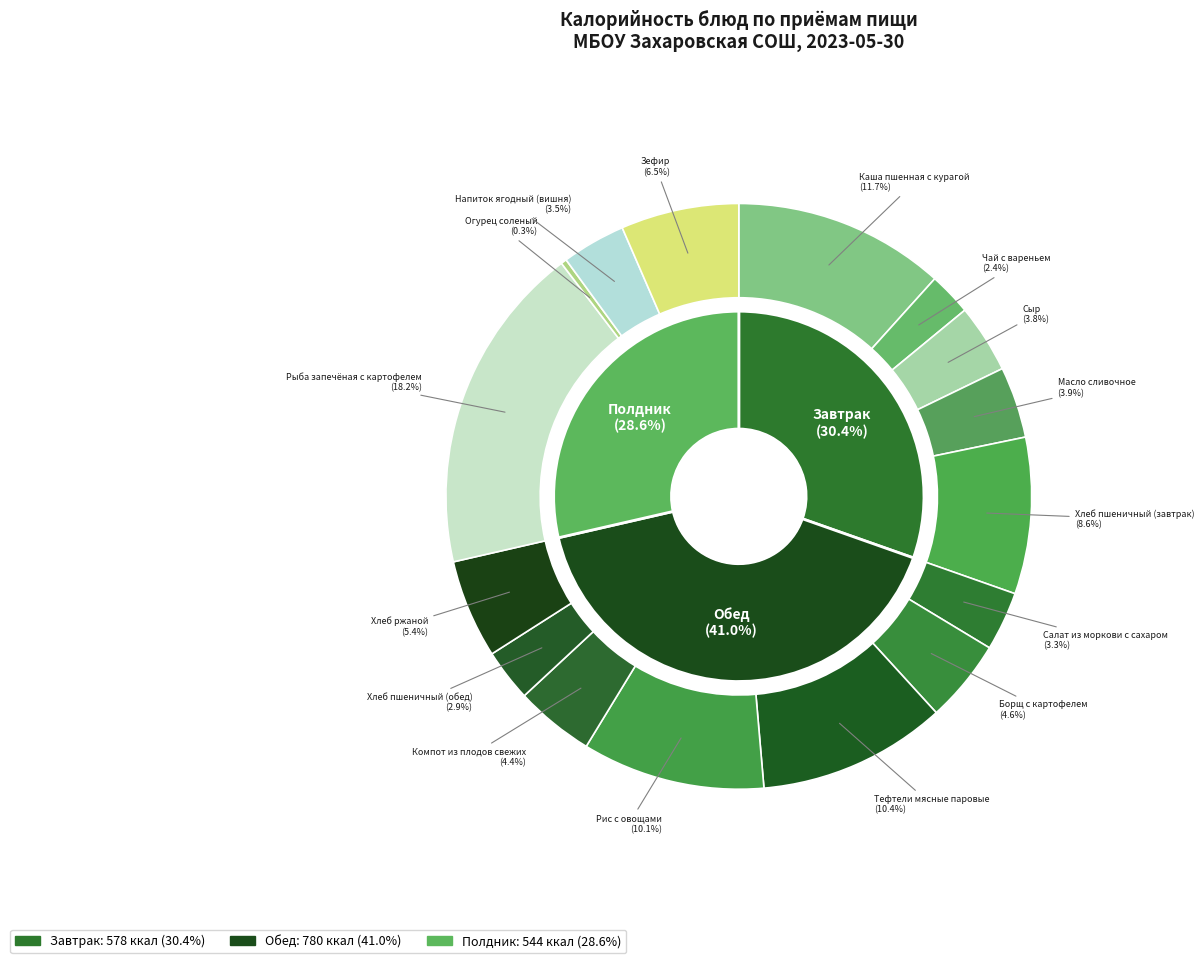

The Рыба запечёная с картофелем slice represents 18% of the pie. True or false?

True